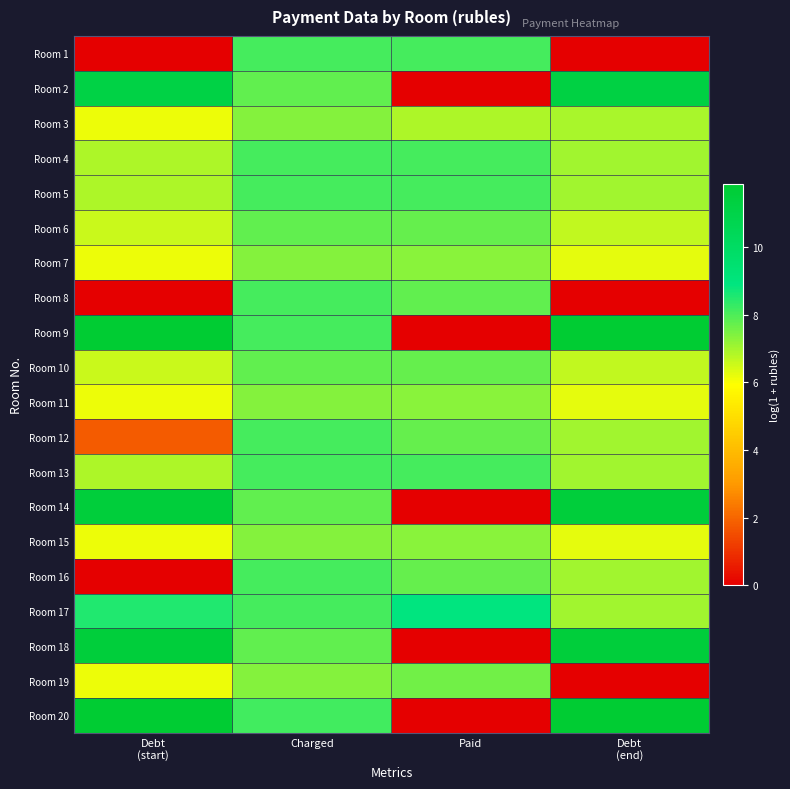

Count the number of categories in the chart.

4